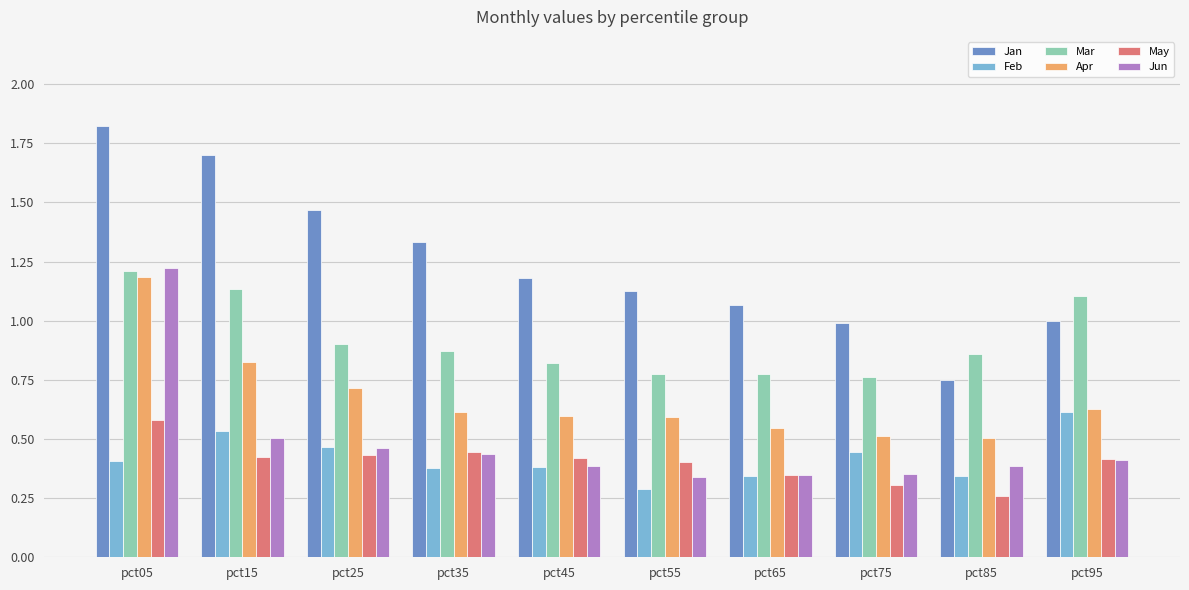

At which label does Jan reach its peak?

pct05